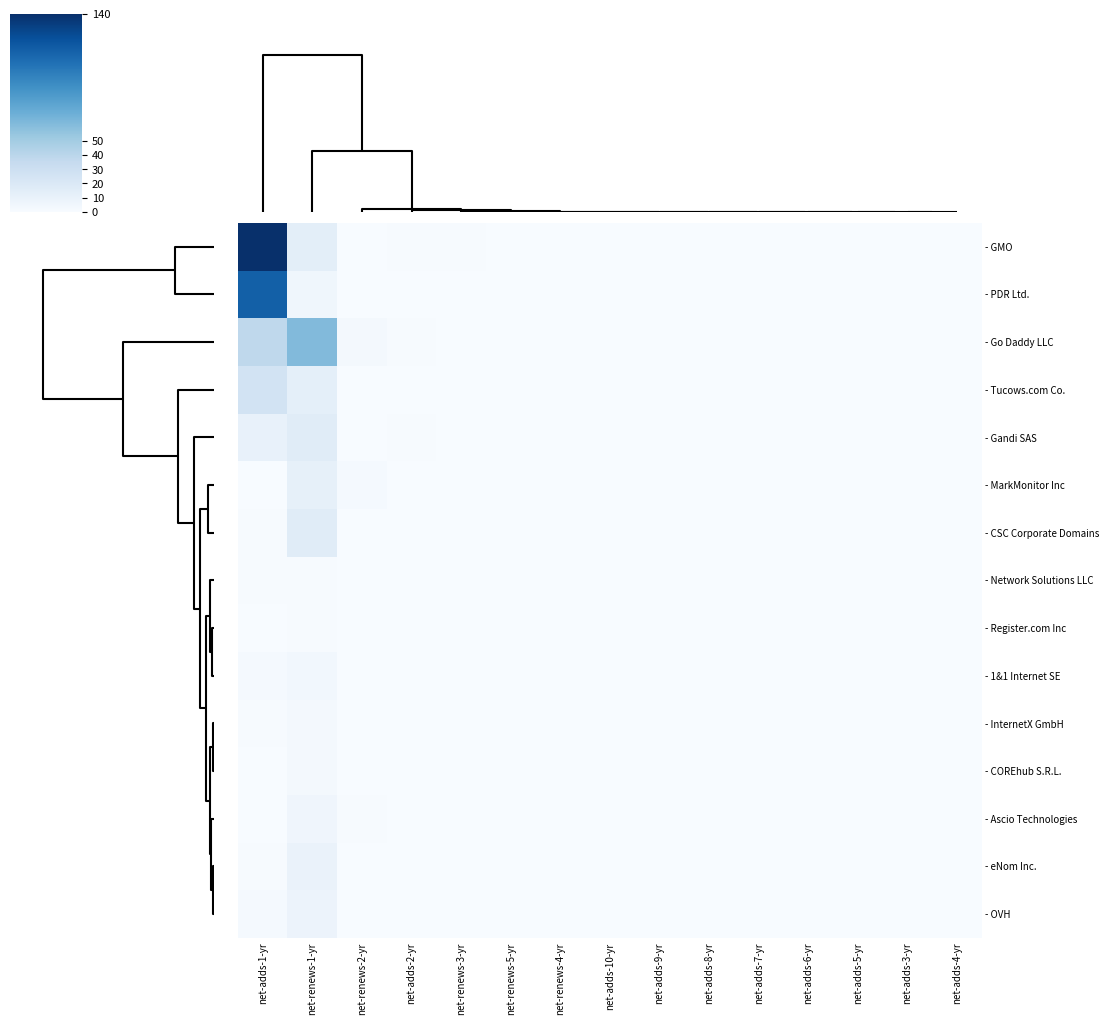

How many series are shown in this chart?

15